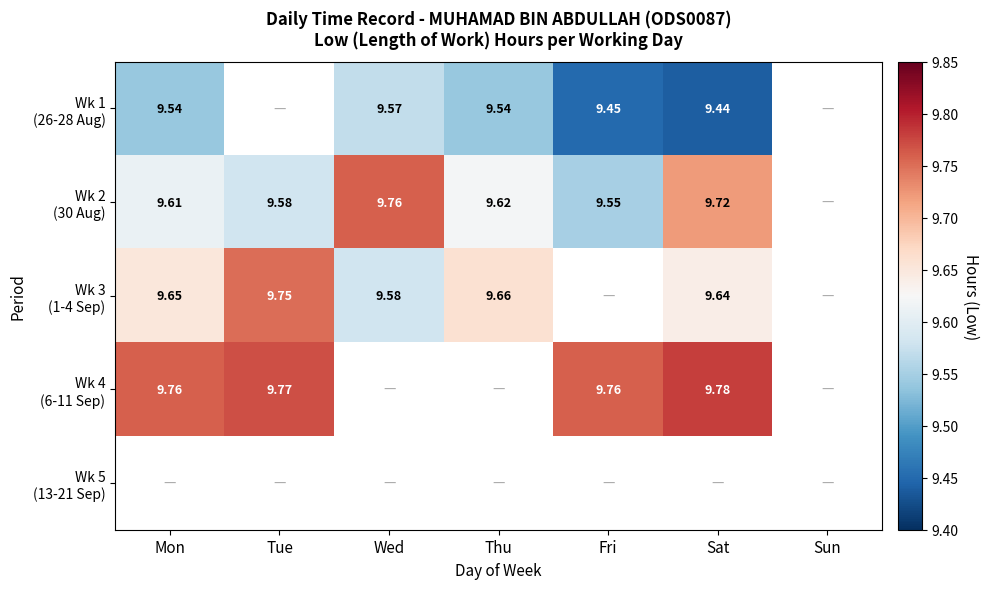

How many series are shown in this chart?

5